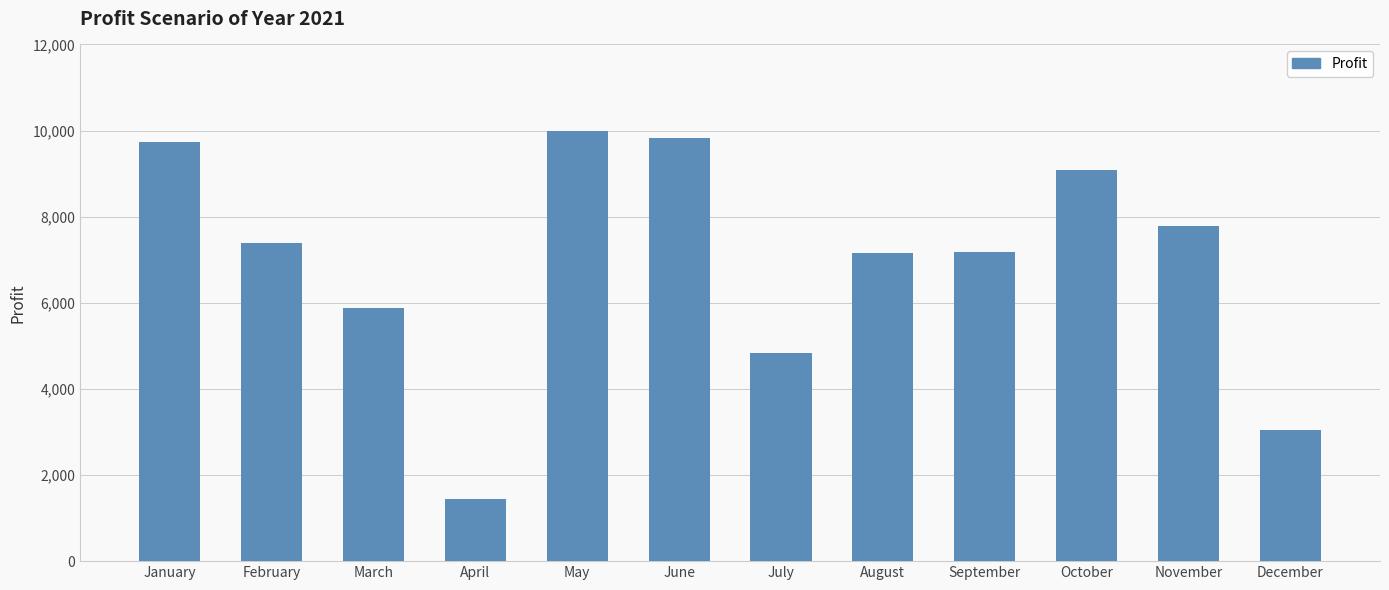

Does the chart contain stacked bars?

No